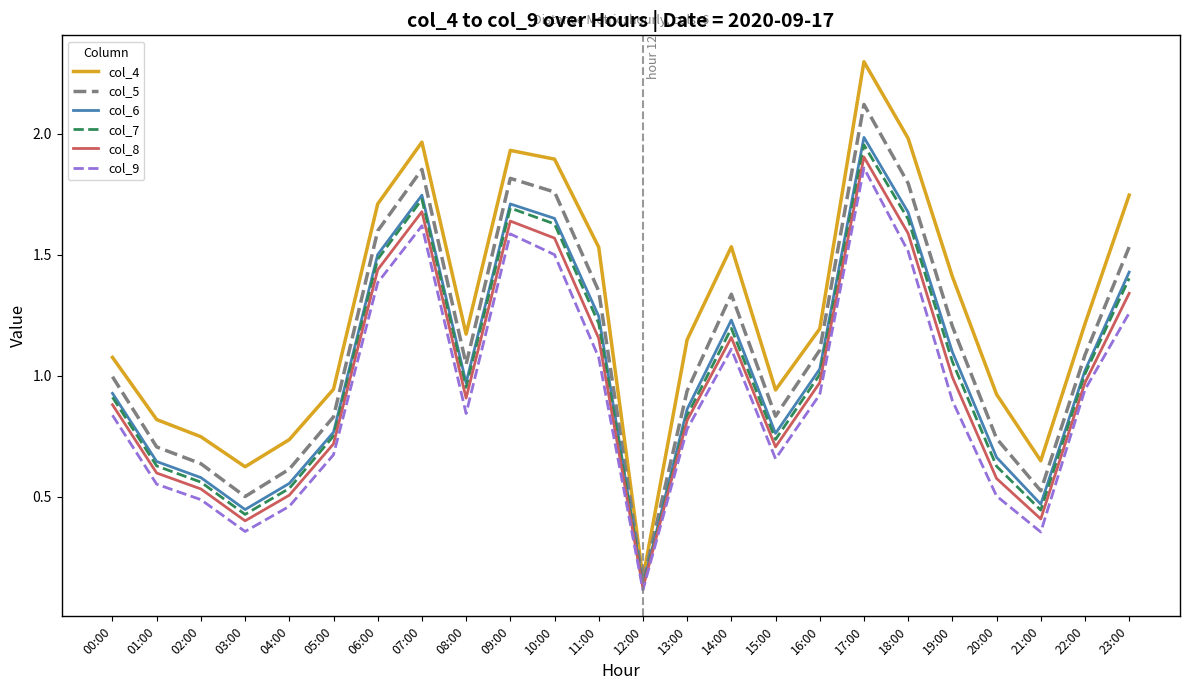

Which series changed the most between 03:00 and 12:00?

col_4